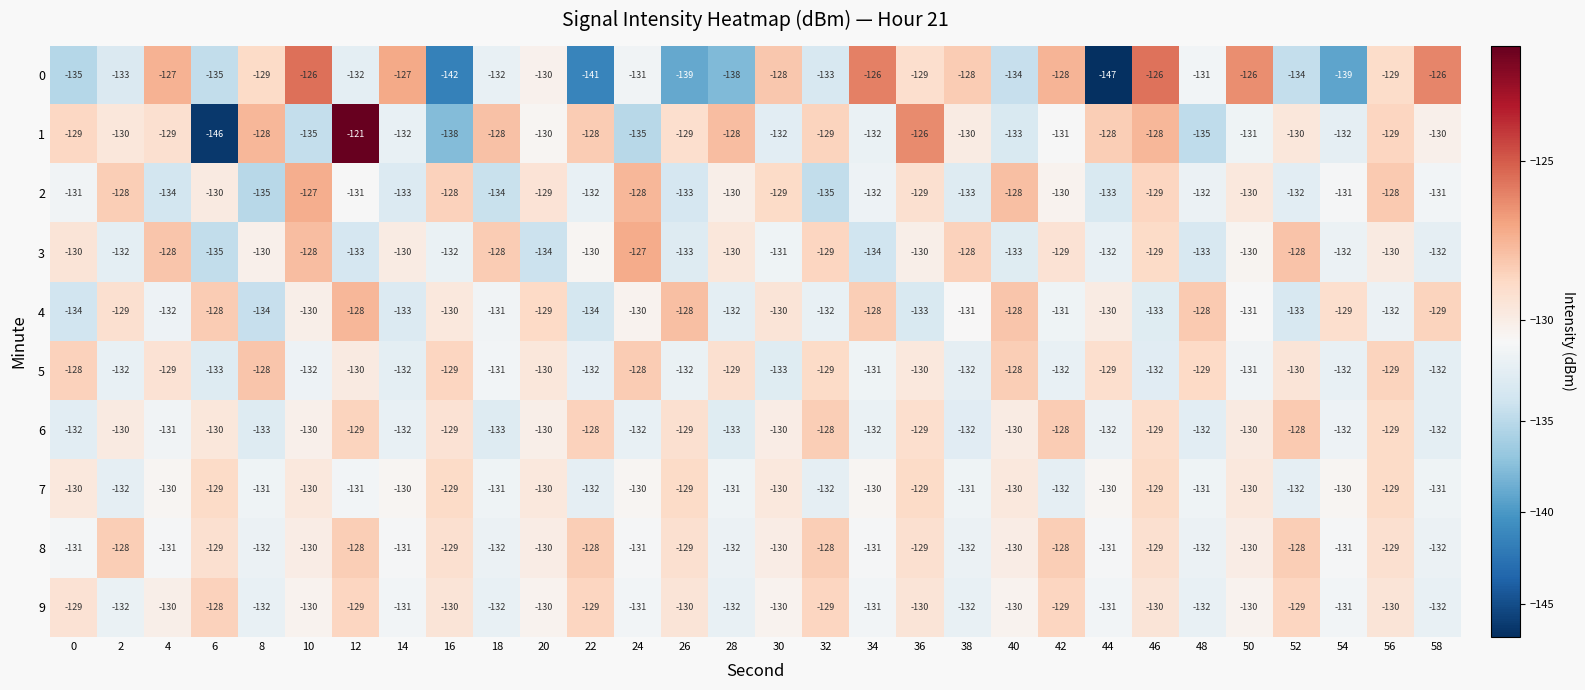

Which series has the largest total across all categories?

8